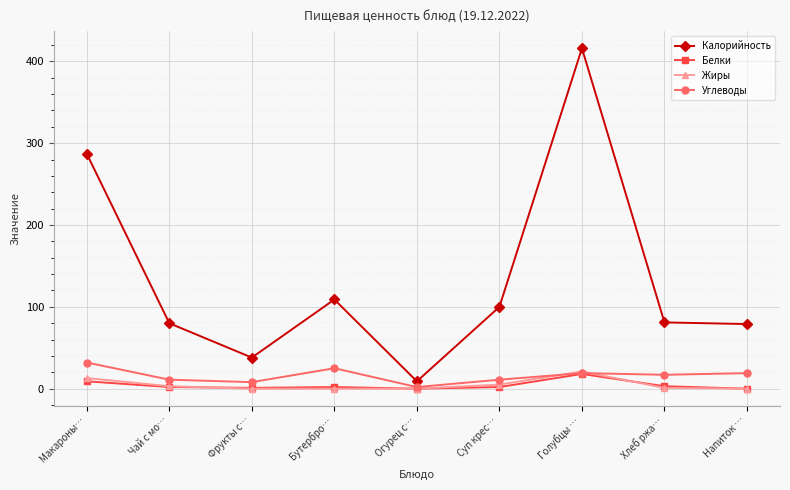

What is the label of the 7th point from the right?

Фрукты с…